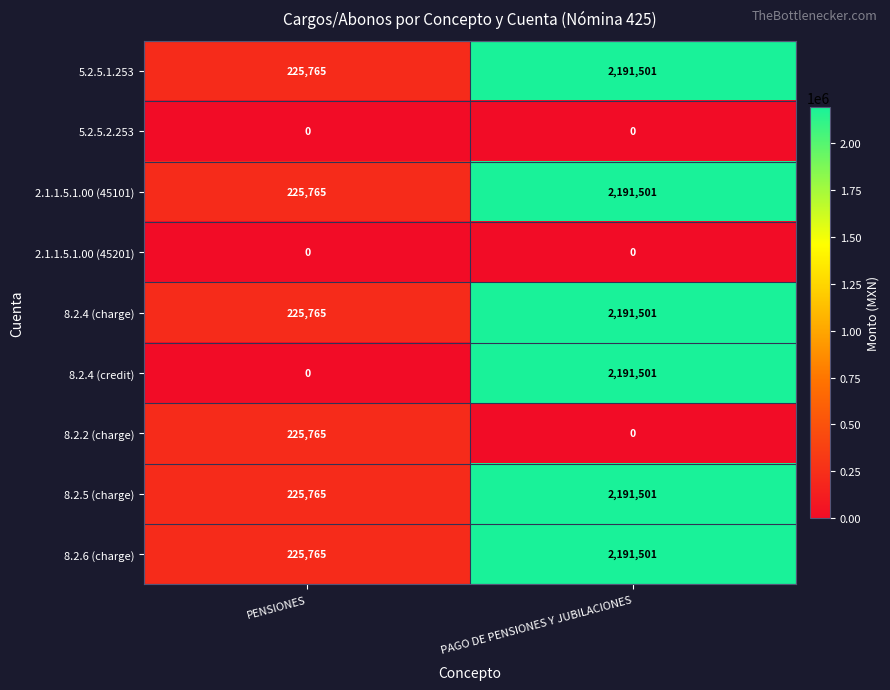

At how many categories does at least one series exceed 7117?

2